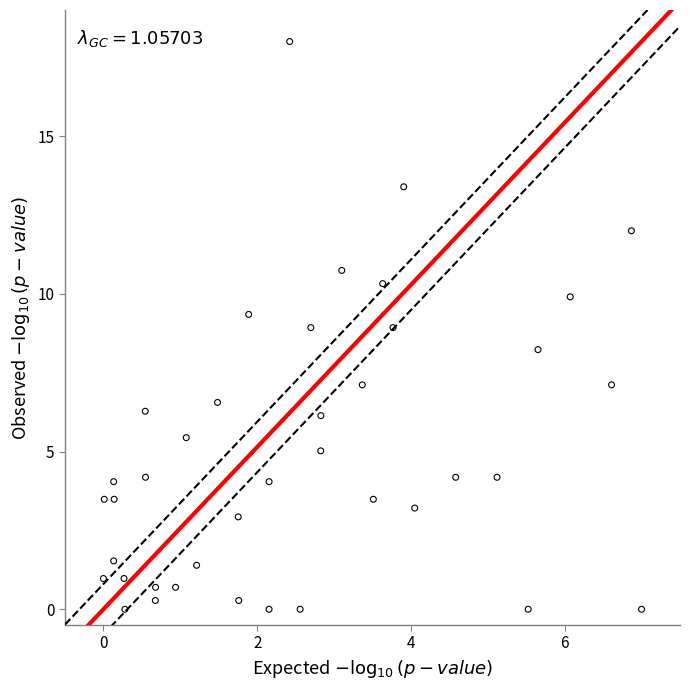

What is the range of X values (max minus min)?

7.0